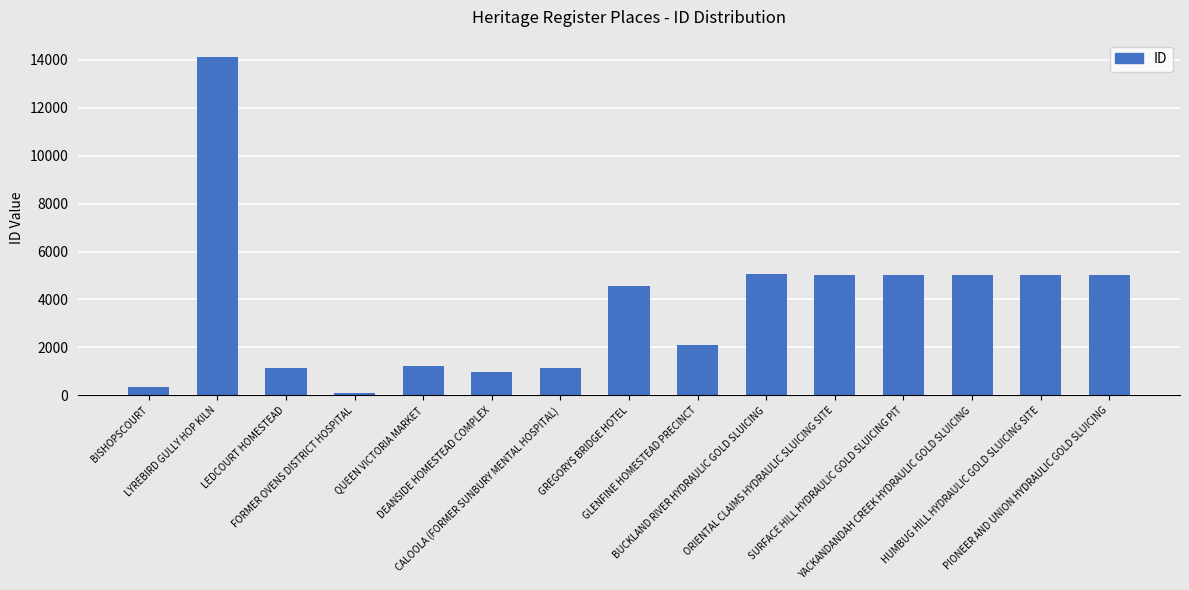

What is the greatest value displayed?

14133